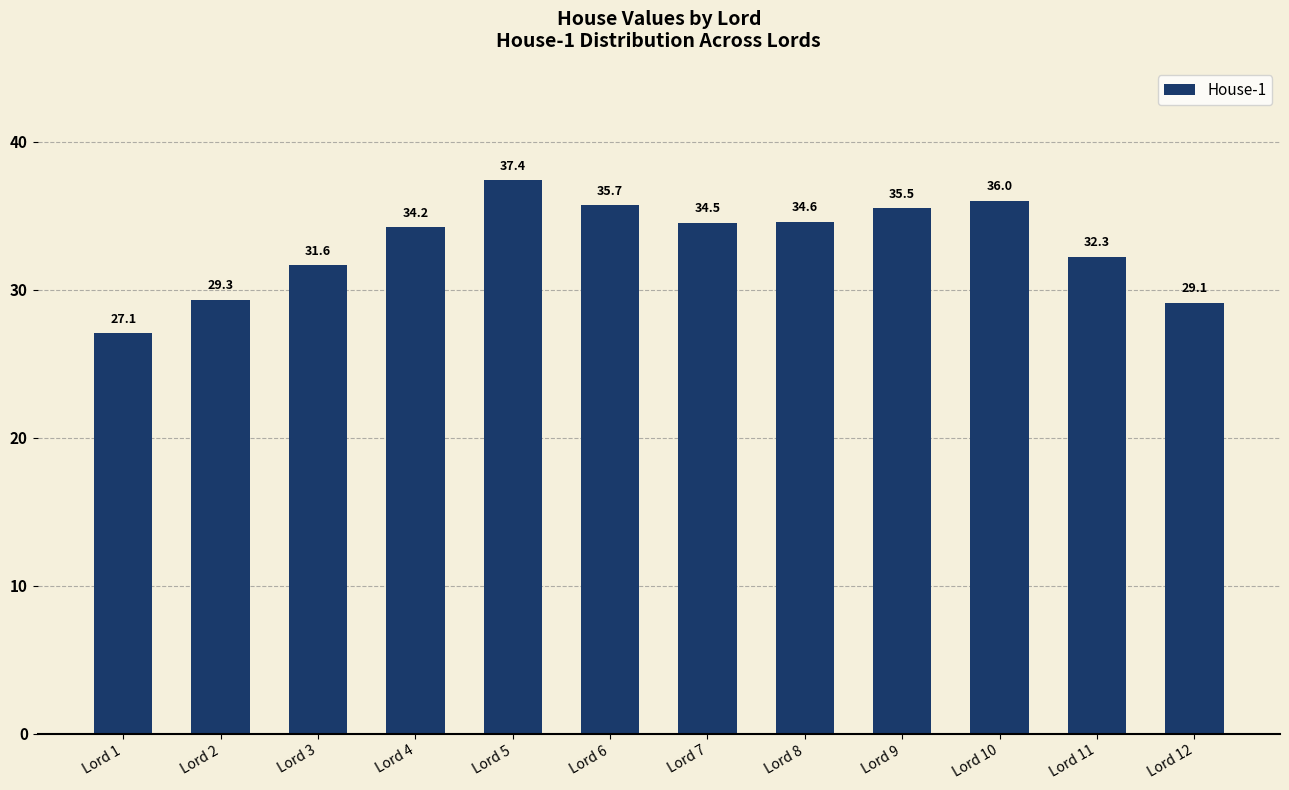

Which label corresponds to the largest value in the chart?

Lord 5